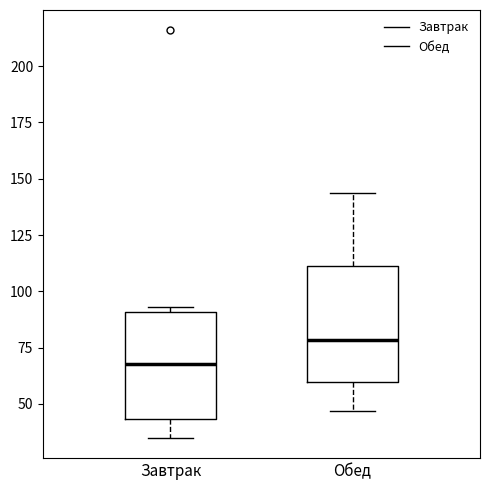

Reading left to right, transcribe this box plot: for each box, give where its median line is, the range the box spans, and where its two whiskers end, as read against the y-axis. The values are not printed on the chart, so give them approximately, as read against the axis.

Завтрак: median 70, box 45 to 90, whiskers 35 to 95
Обед: median 80, box 60 to 110, whiskers 45 to 145